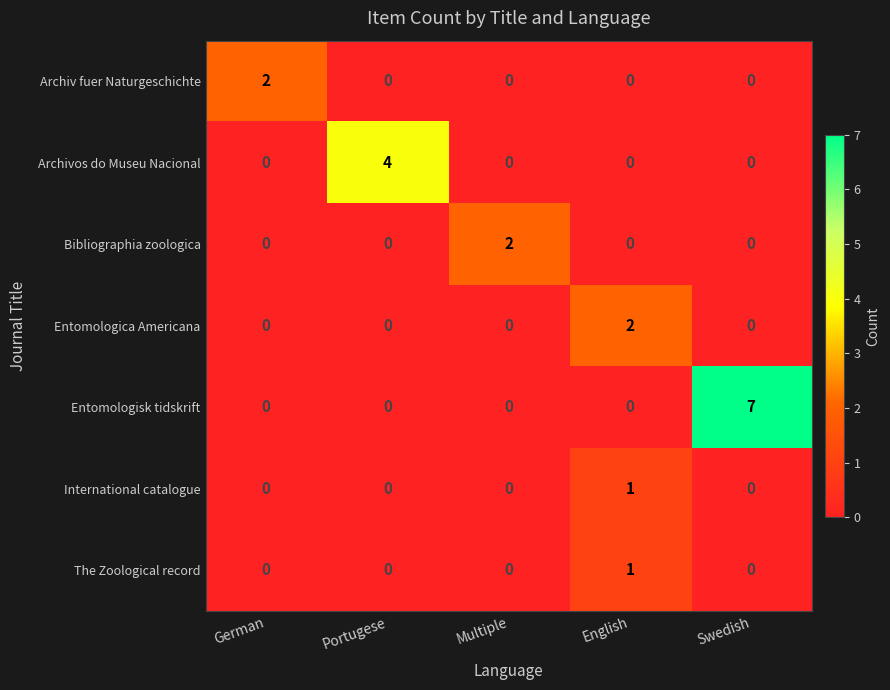

Count the number of data series in this chart.

7